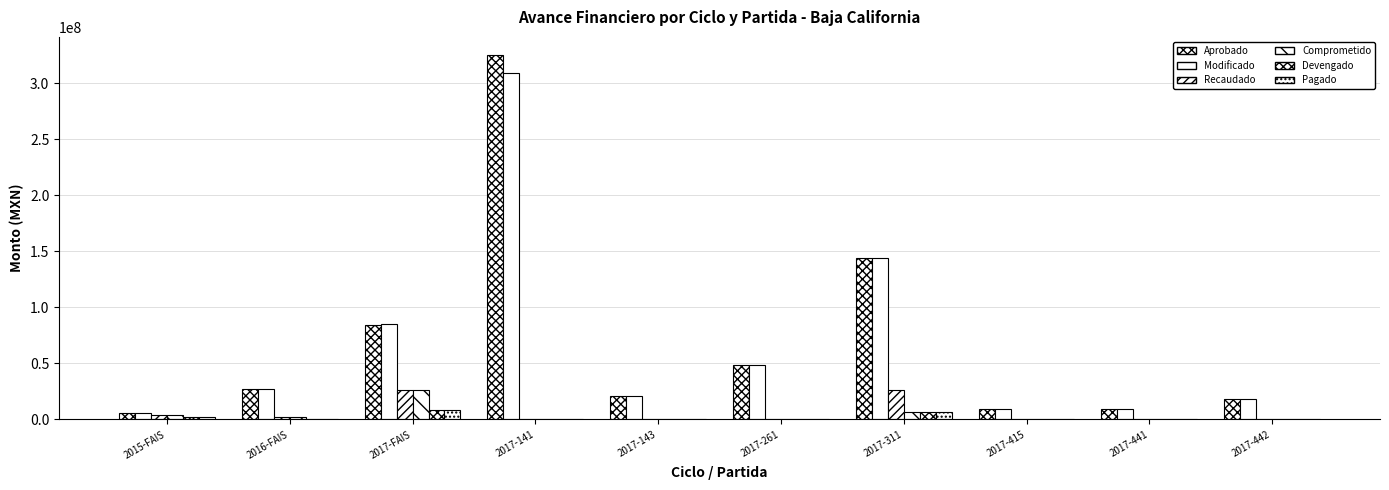

Is the value of Devengado at 2017-441 greater than the value of Aprobado at 2017-143?

No